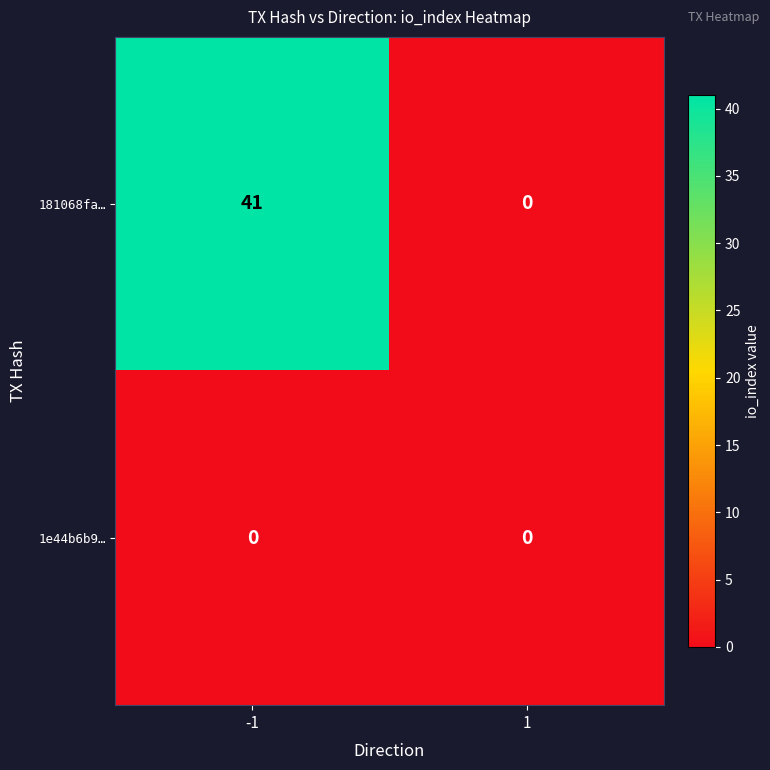

Rank the categories by 181068fa… value from lowest to highest.

1, -1